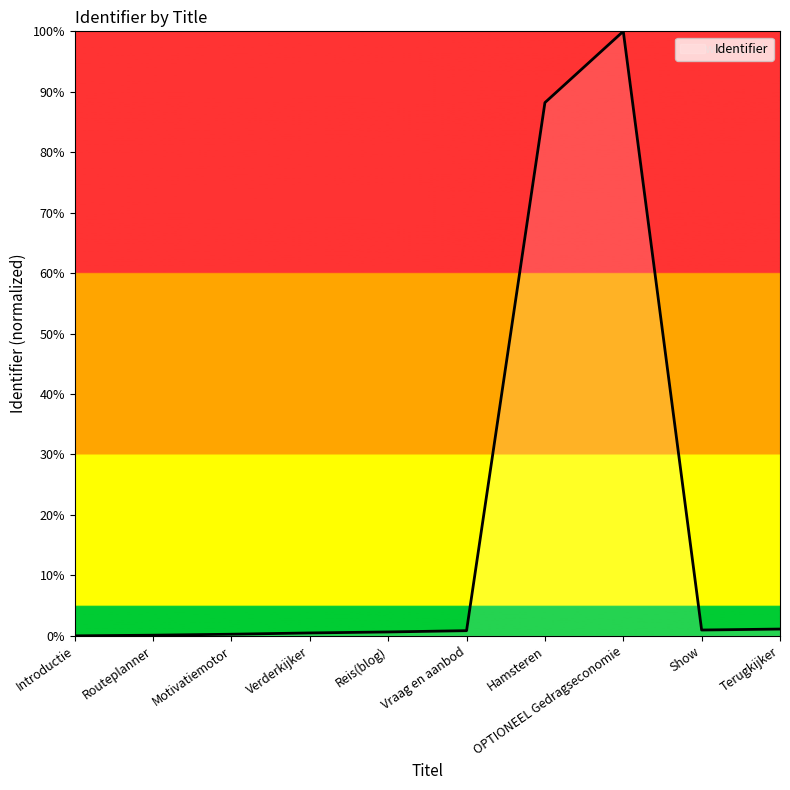

At which label is the value closest to 50?

Hamsteren